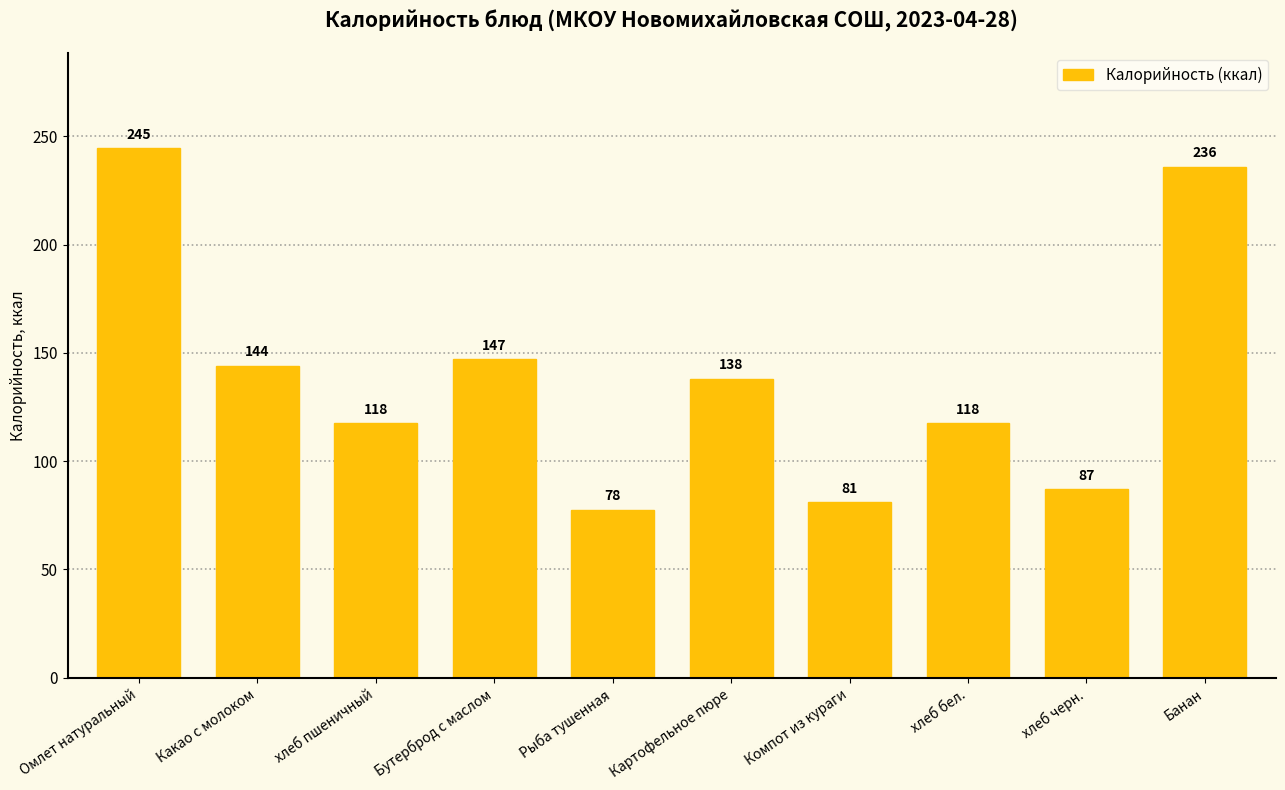

Does the chart contain stacked bars?

No